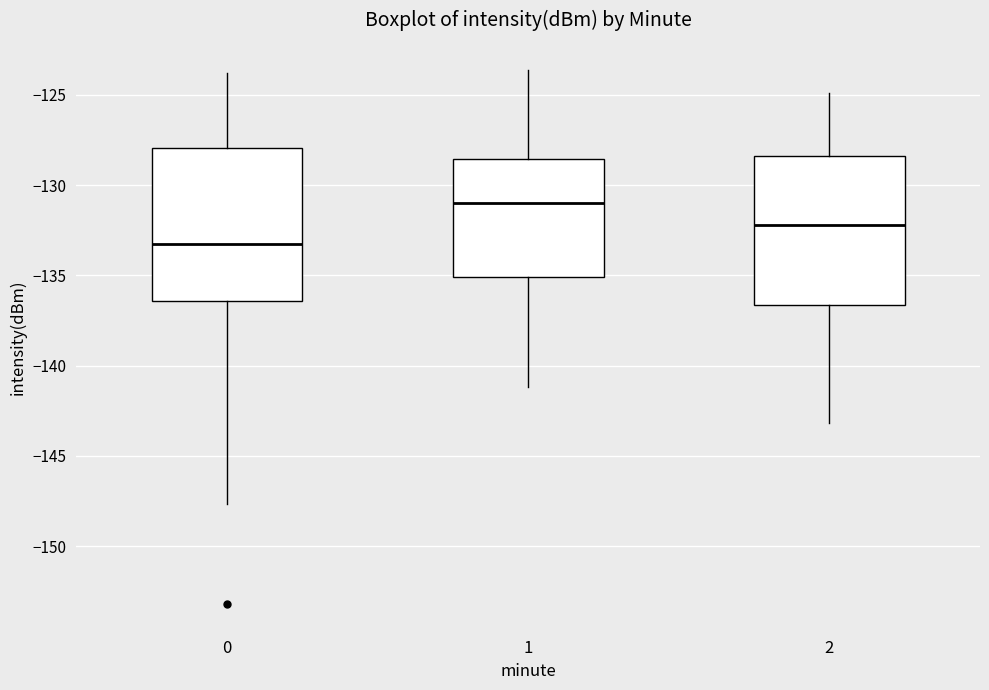

Reading left to right, read every box against the y-axis: the position of its median line, the range the box covers, and the ends of its whiskers. The values are not printed on the chart, so give them approximately, as read against the axis.

0: median -133.5, box -136.5 to -128.0, whiskers -147.5 to -124.0
1: median -131.0, box -135.0 to -128.5, whiskers -141.0 to -123.5
2: median -132.0, box -136.5 to -128.5, whiskers -143.0 to -125.0